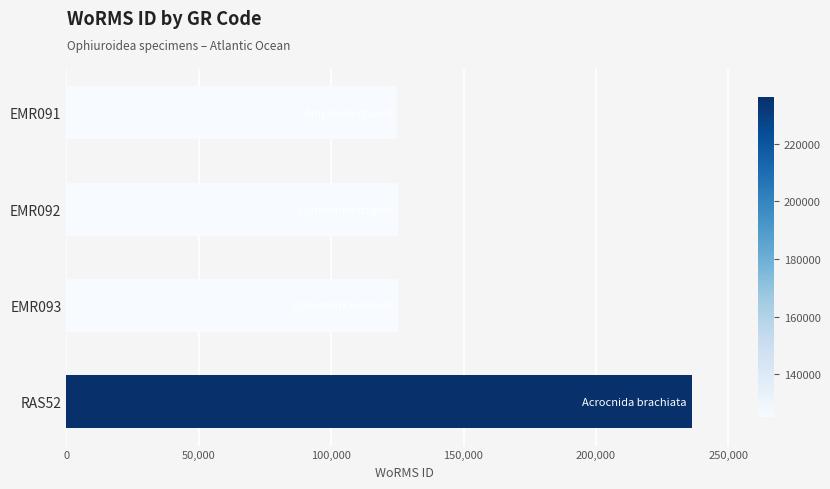

What is the difference between the maximum and minimum values?

111057